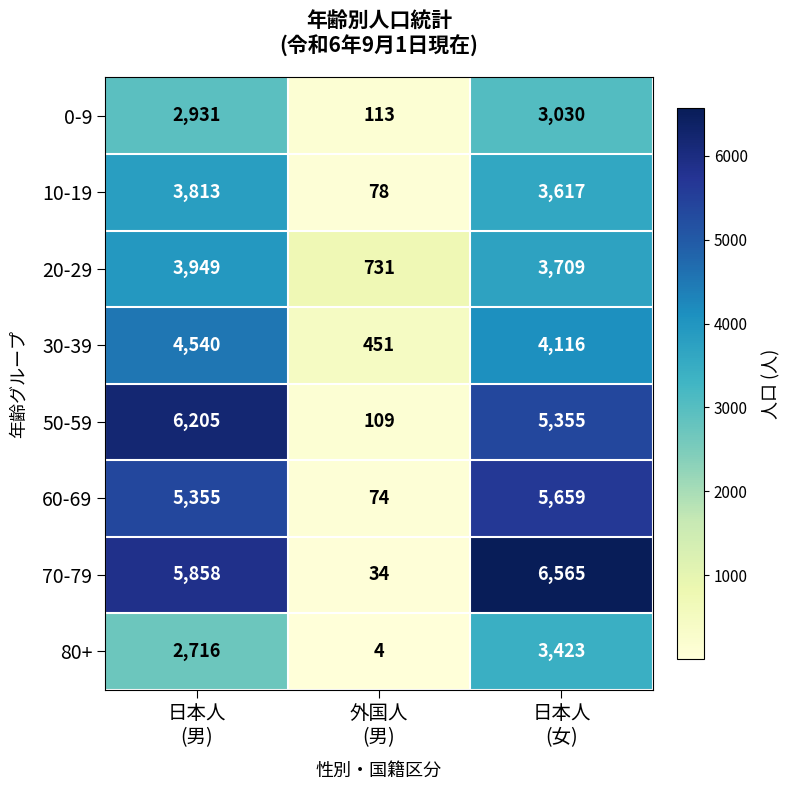

How many 80+ values are between 4 and 3423?

3